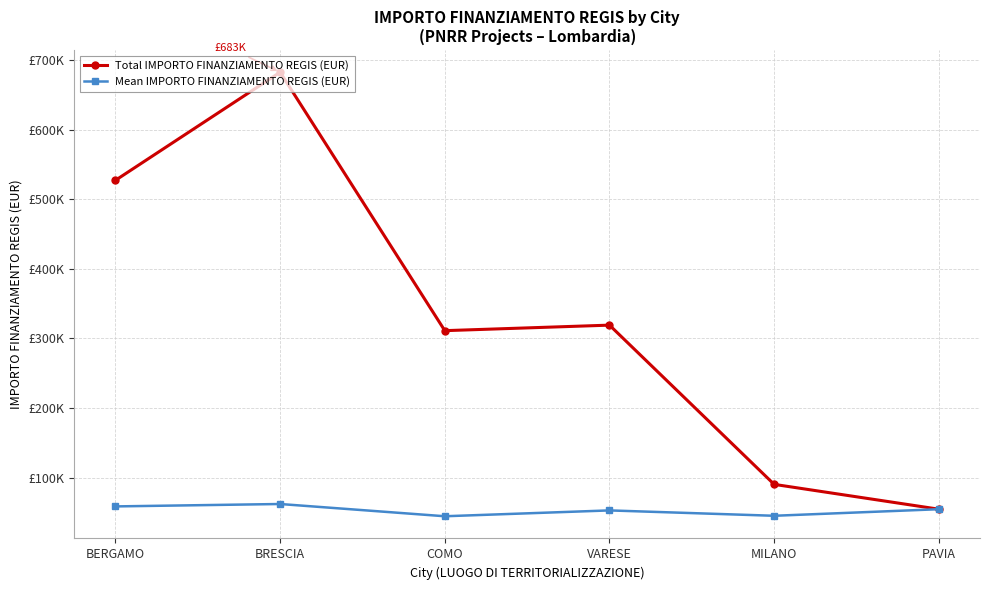

List the series in order of their overall mean, lowest first.

Mean IMPORTO FINANZIAMENTO REGIS (EUR), Total IMPORTO FINANZIAMENTO REGIS (EUR)